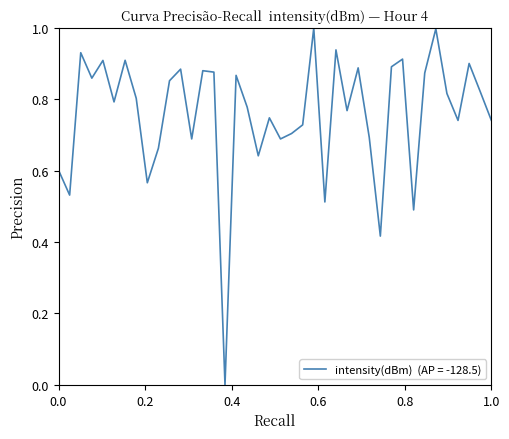

What is the greatest value displayed?

1.0